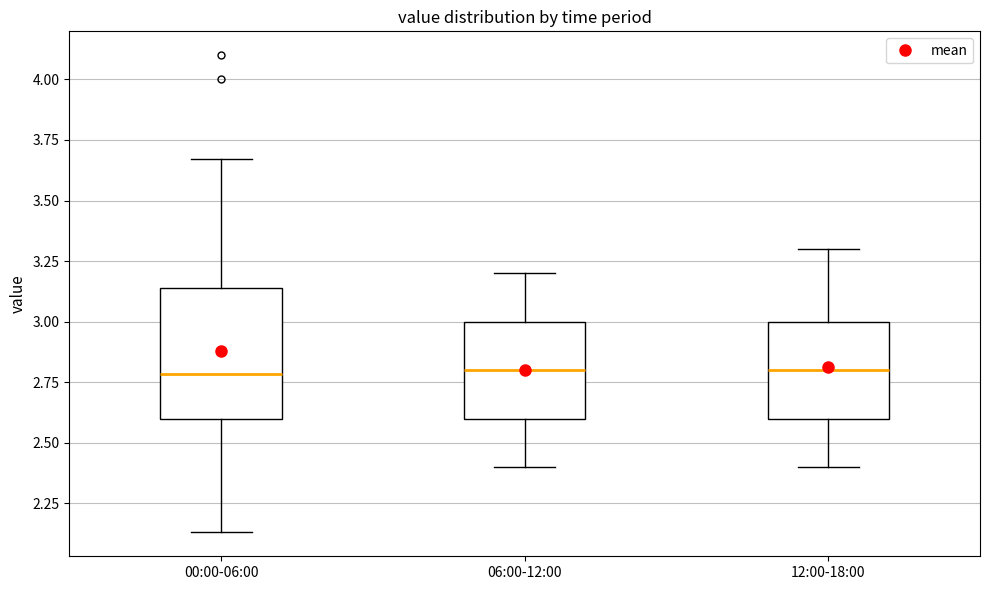

Where does the lower whisker of the box for 00:00-06:00 end on the y-axis? The values are not printed on the chart, so give them approximately, as read against the axis.

2.15